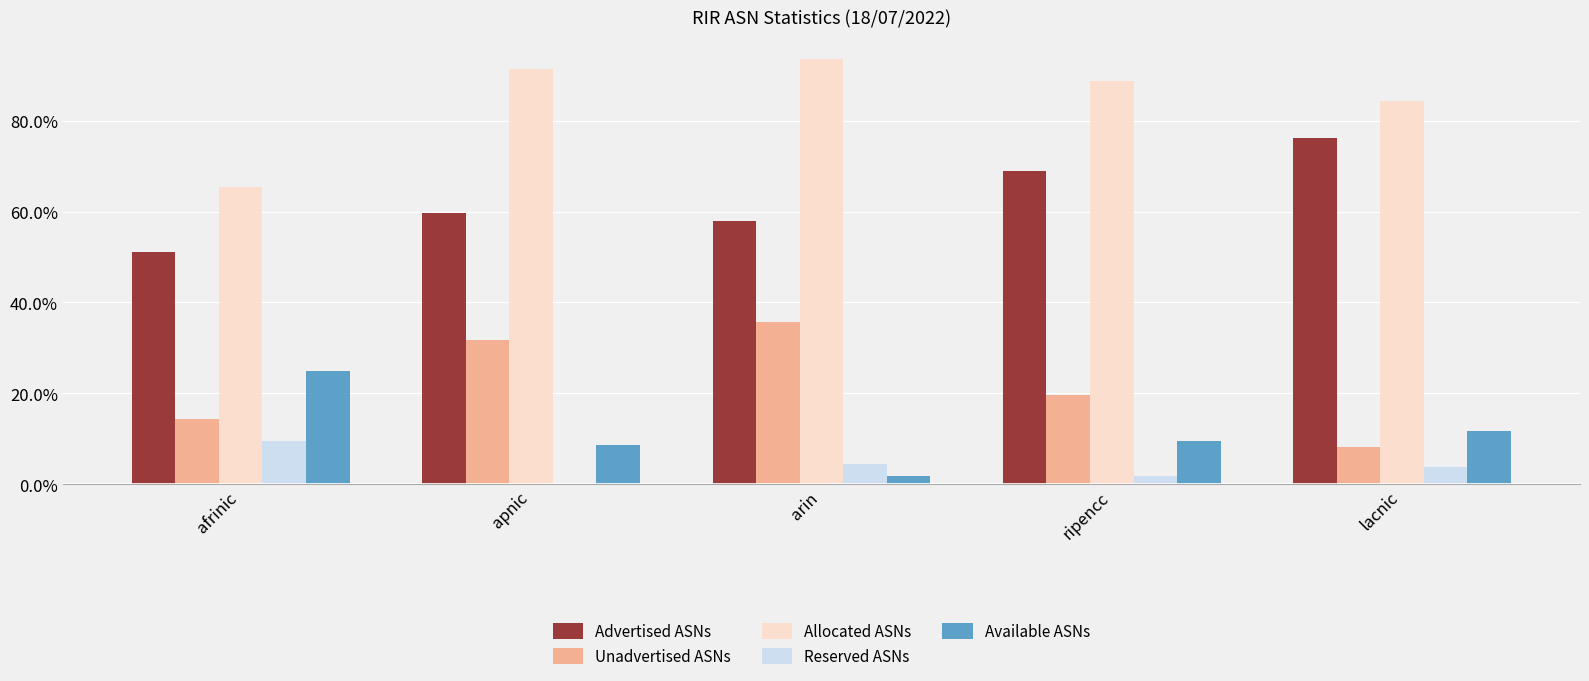

Are the bars grouped side by side (vs. stacked)?

Yes